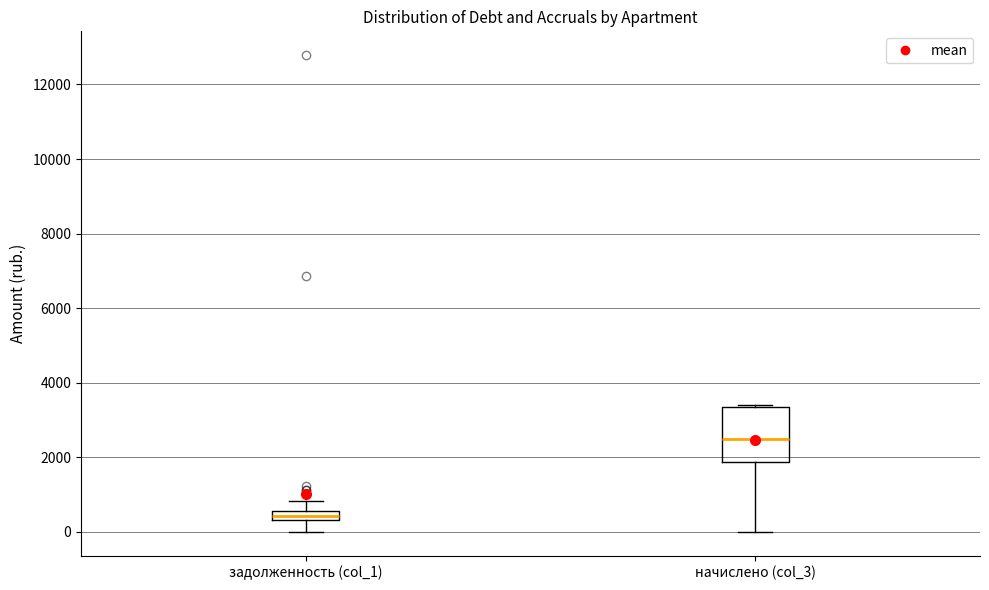

Comparing the boxes themselves (not the whiskers), which one is the tallest?

начислено (col_3)